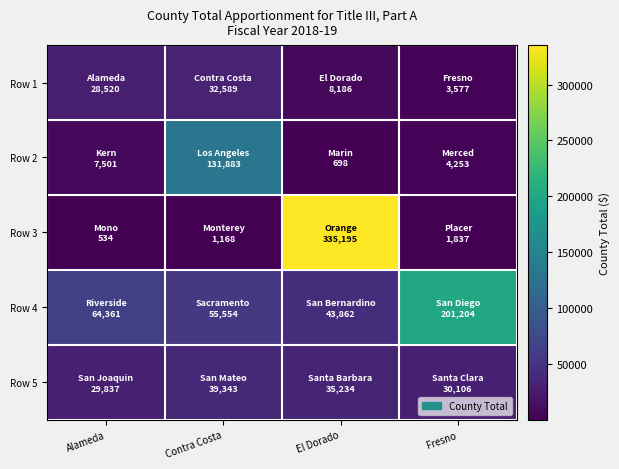

List the series in order of their peak value, lowest first.

Row 1, Row 5, Row 2, Row 4, Row 3